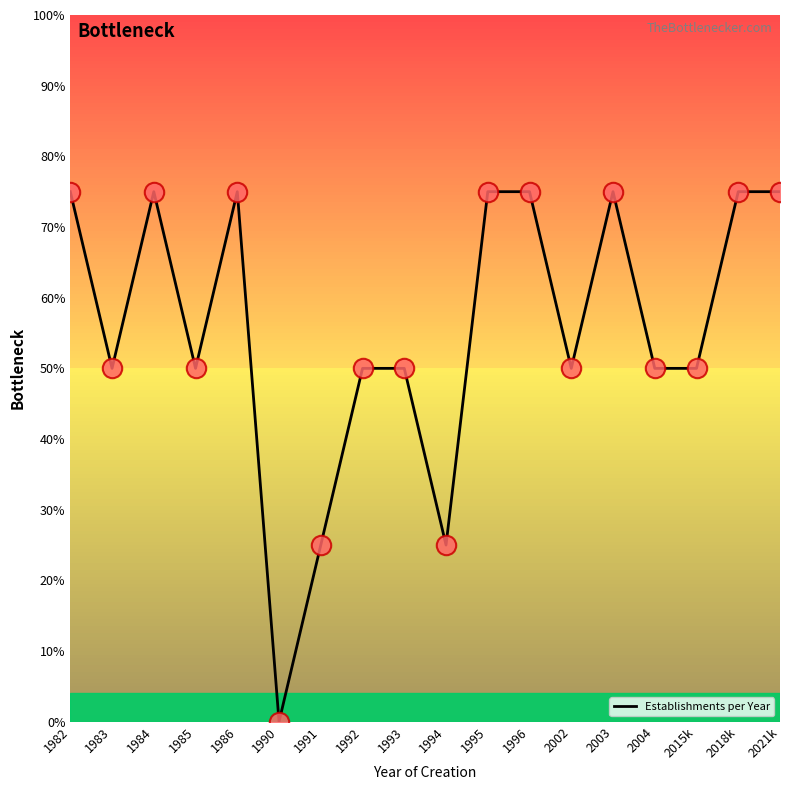

True or false: the data shows 23 at 1985.

False